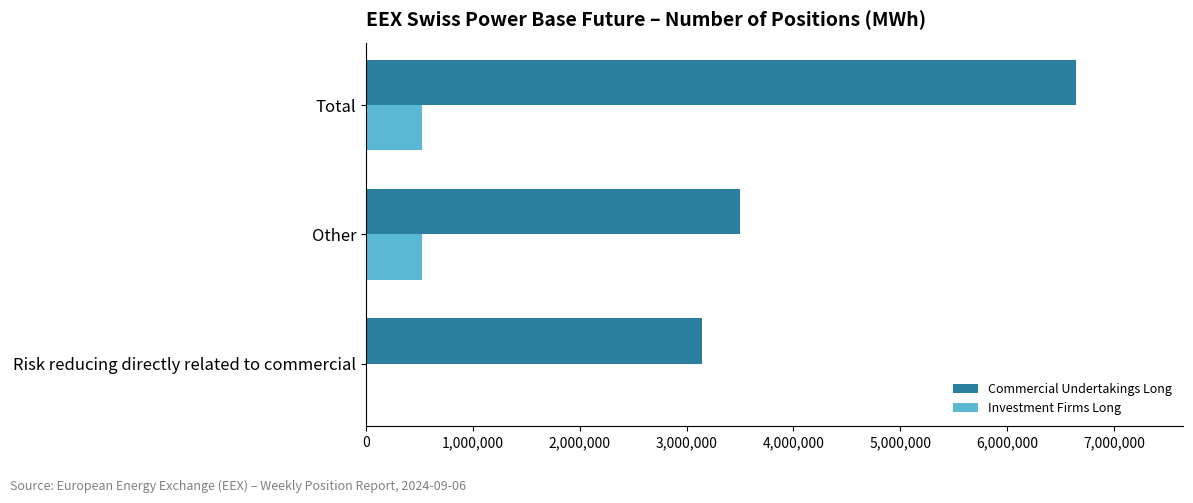

What is the approximate value of Commercial Undertakings Long at Other?

3501439